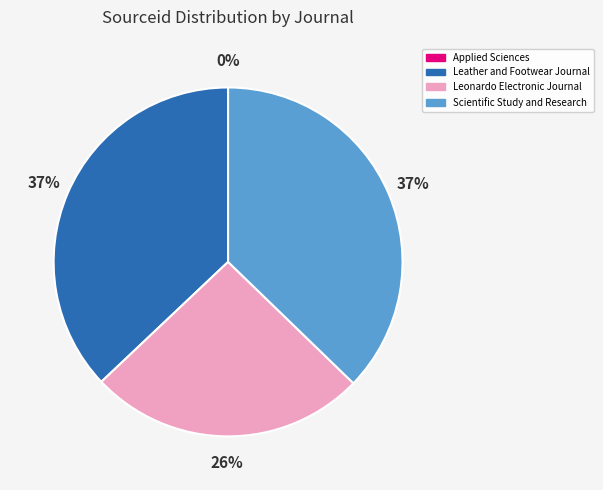

Approximately how many times larger is the value at Leonardo Electronic Journal compared to Scientific Study and Research?

0.7